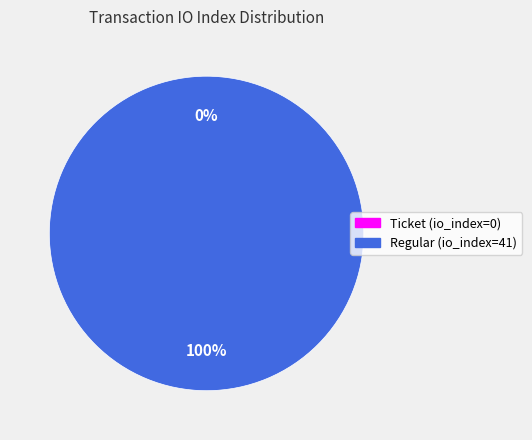

Which slice is the smallest?

Ticket (io_index=0)